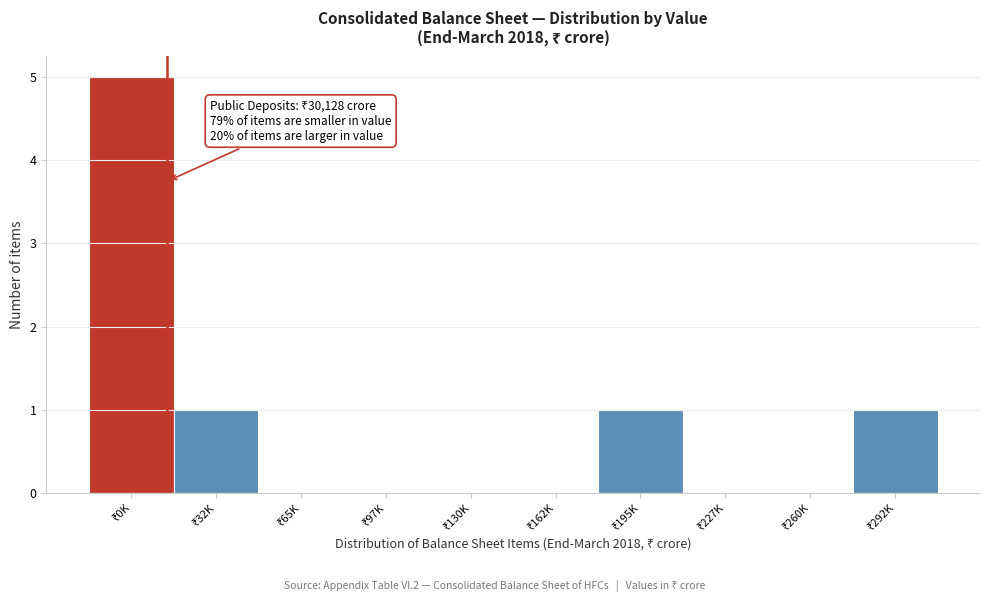

What is the sum of all values?

8